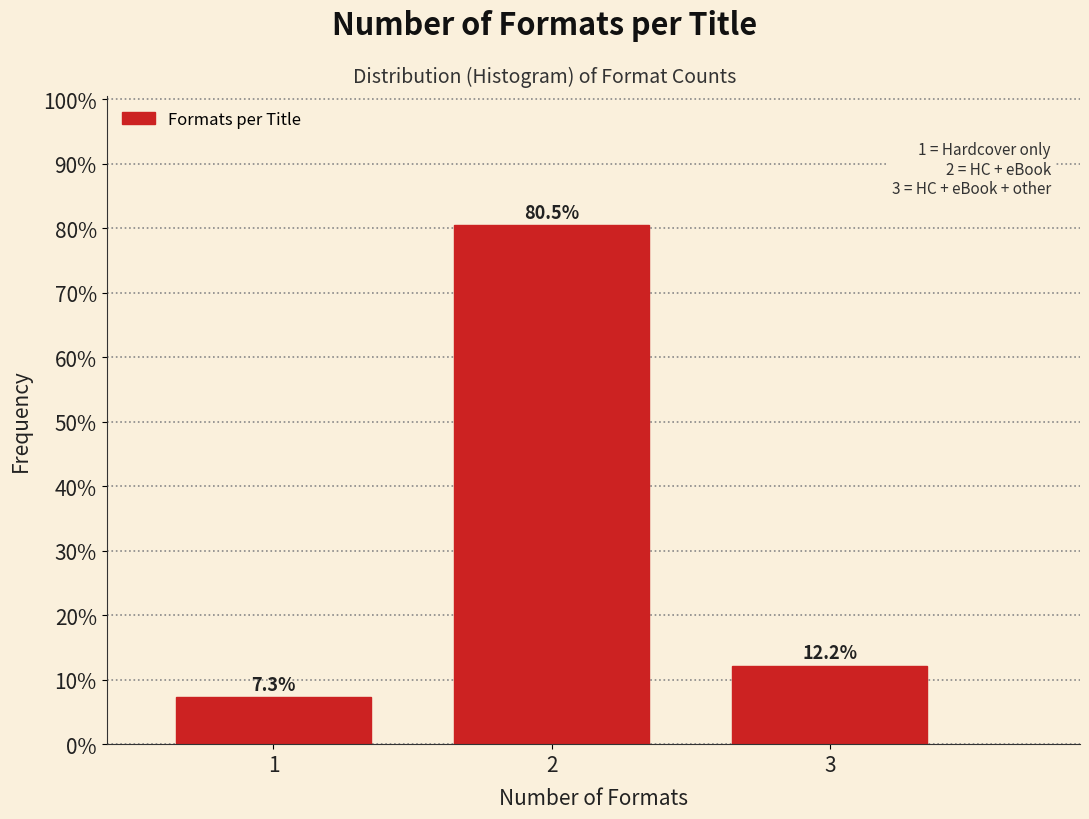

Reading right to left, extract all data points from this chart.

12.2	80.5	7.3